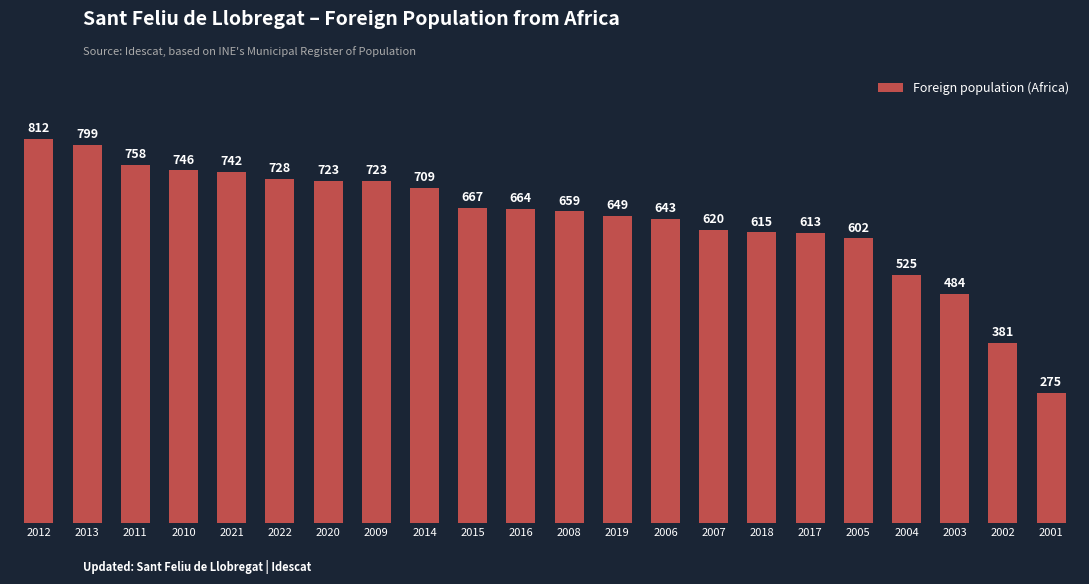

Is it true that the value at 2007 is 620?

True